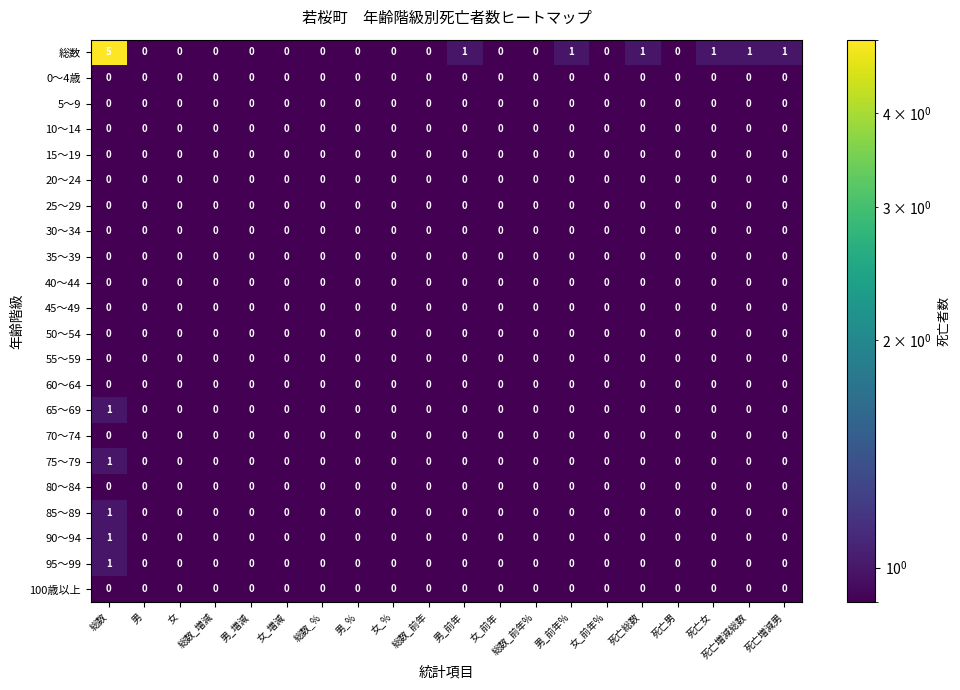

The 50～54 series shows 0 at 総数_前年. True or false?

True